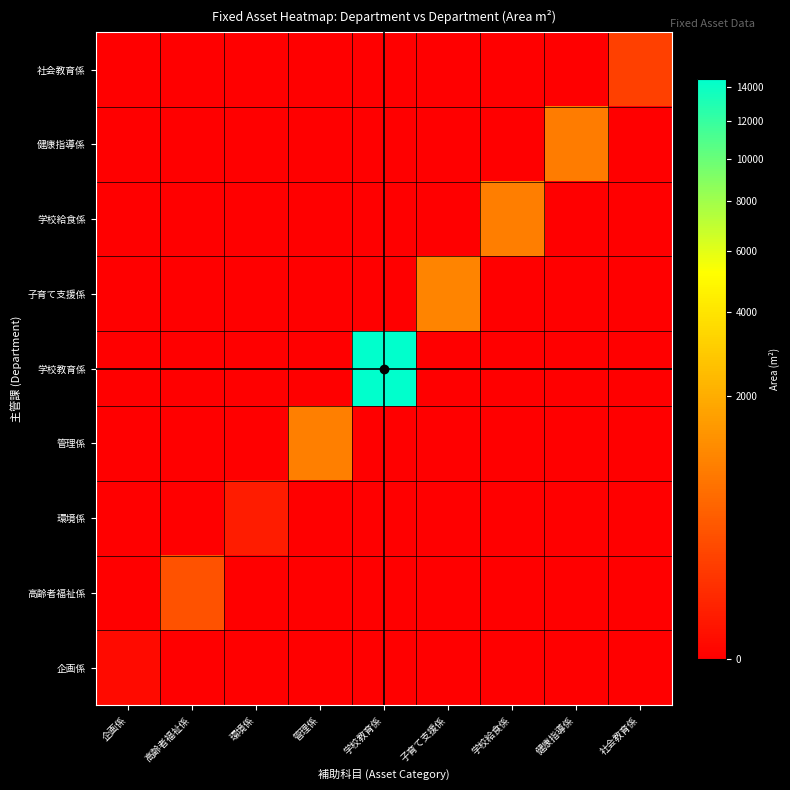

At 健康指導係, list the series in order from largest to smallest.

健康指導係, 企画係, 高齢者福祉係, 環境係, 管理係, 学校教育係, 子育て支援係, 学校給食係, 社会教育係